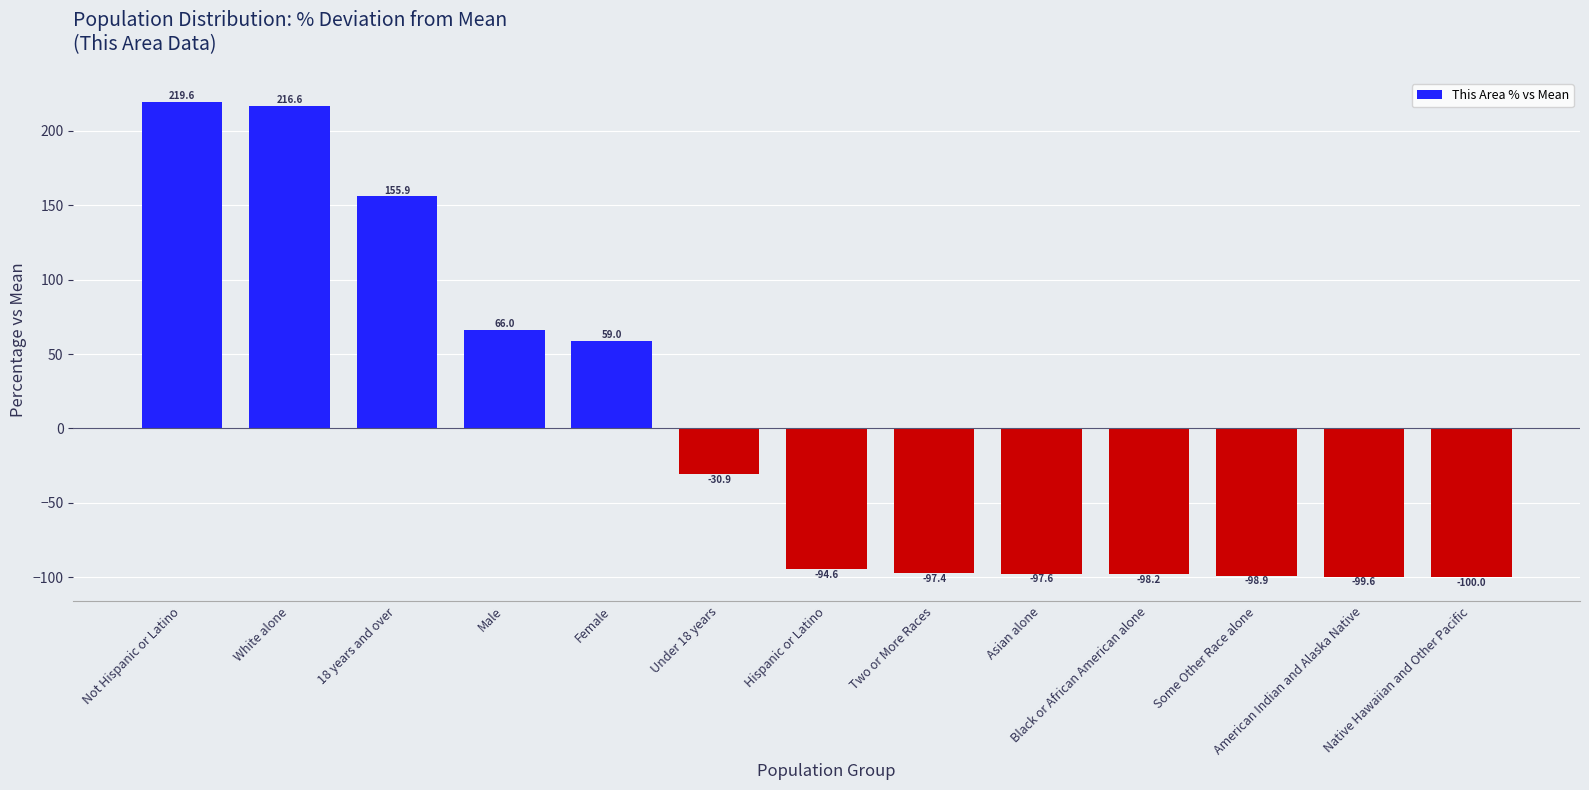

What is the ratio of the value at Female to the value at Male?

0.9